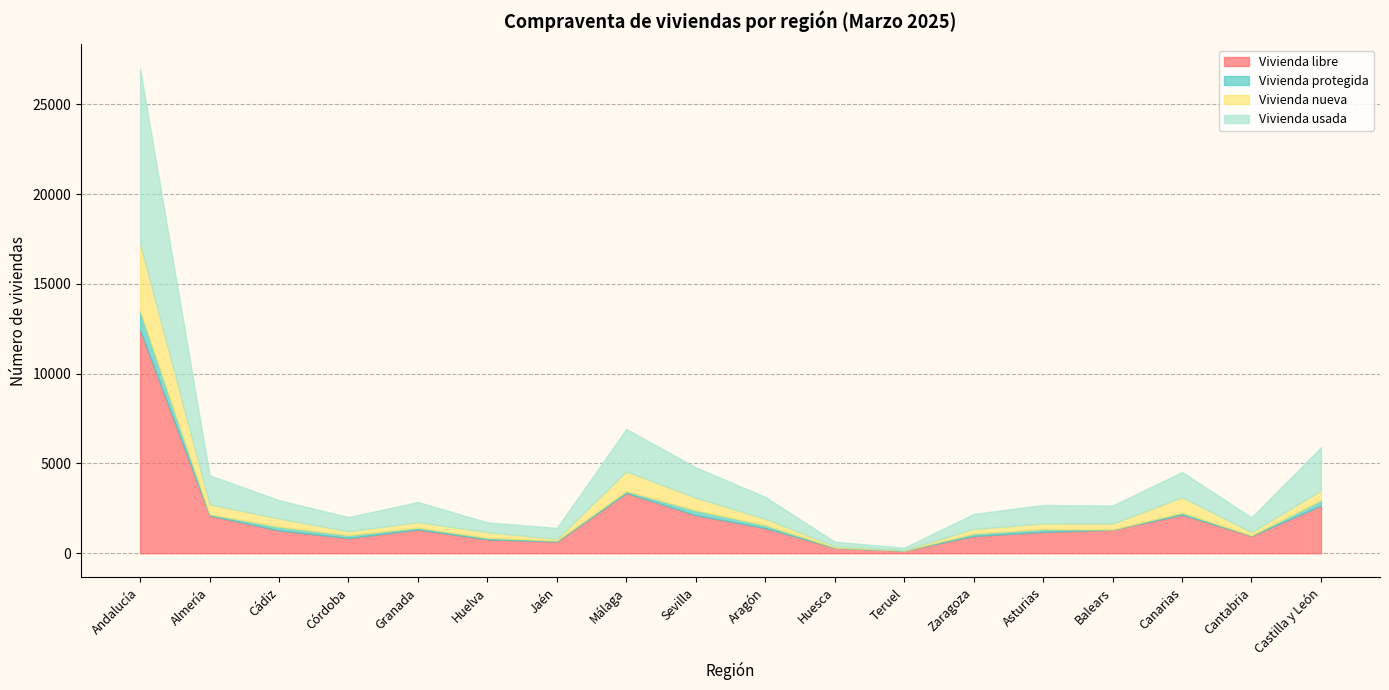

At which label is Vivienda libre closest to 6285?

Málaga